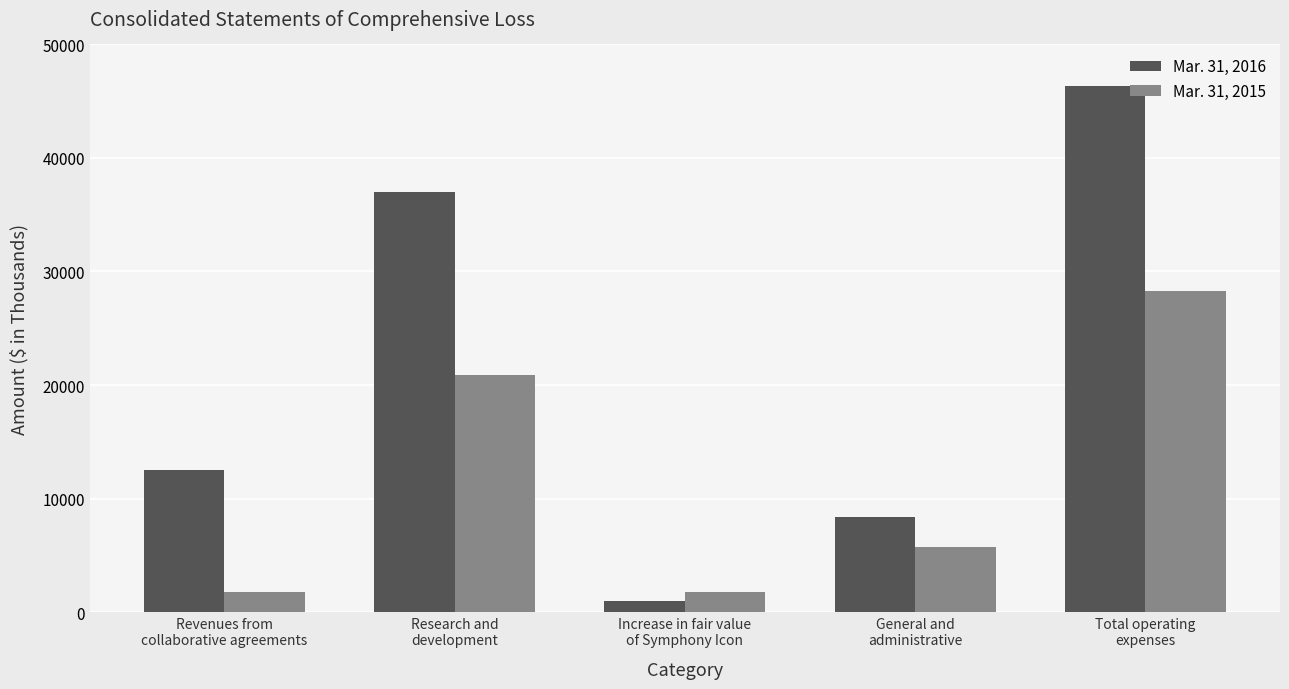

True or false: Mar. 31, 2015 has a value of 5396 at Research and
development.

False